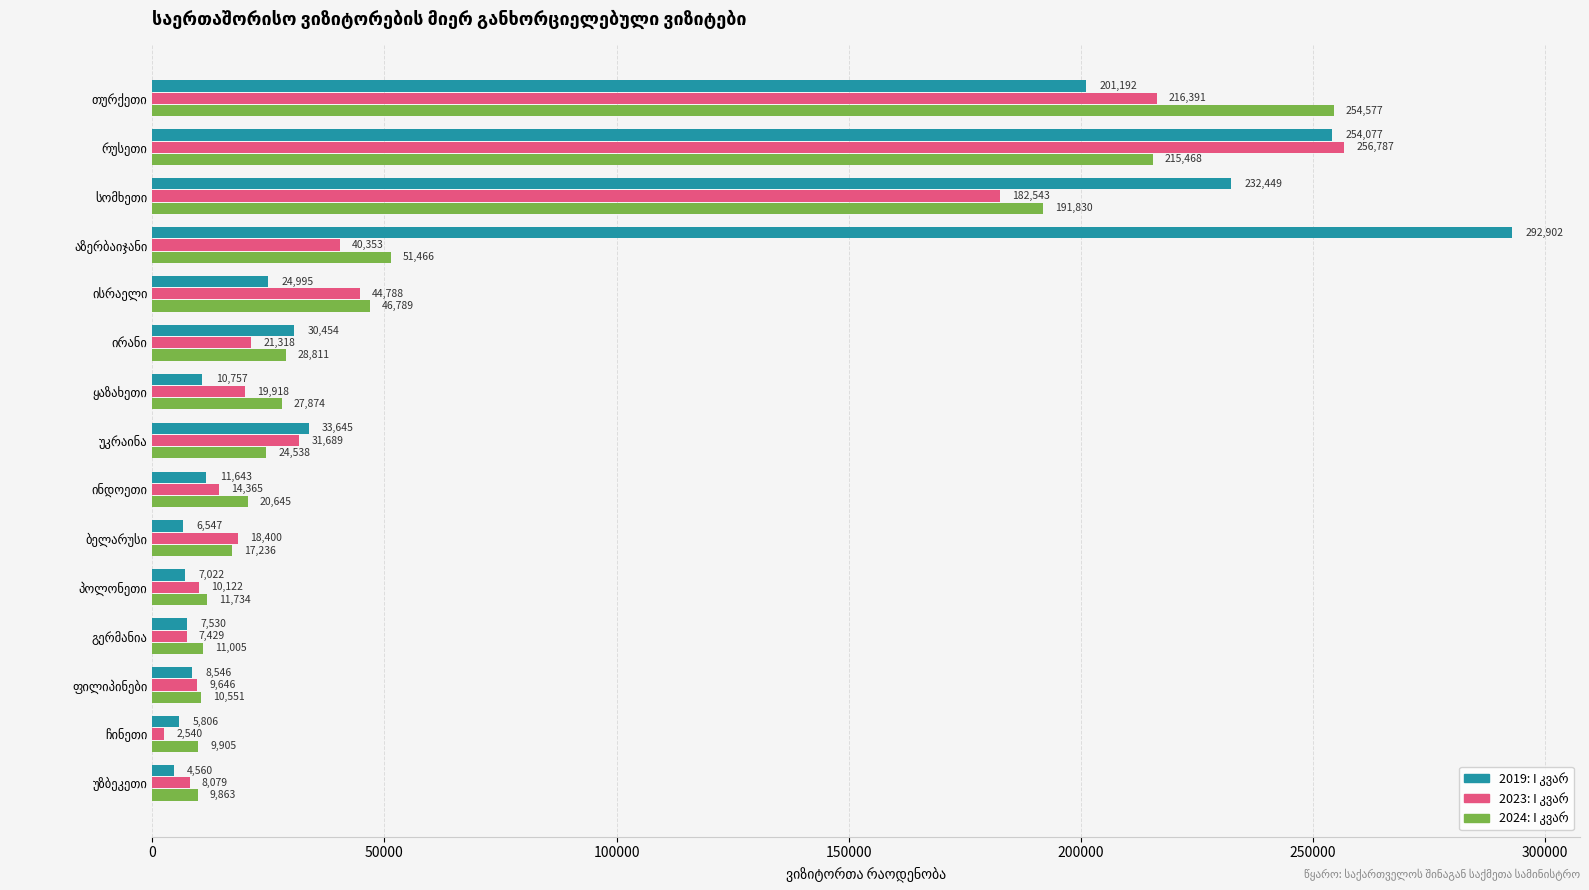

What is the greatest value displayed?

292902